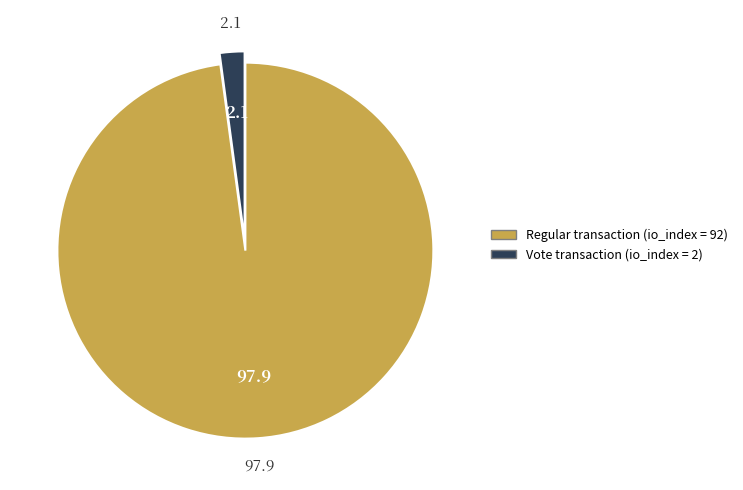

Is the sum of Vote transaction (io_index = 2) and Regular transaction (io_index = 92) greater than half?

Yes